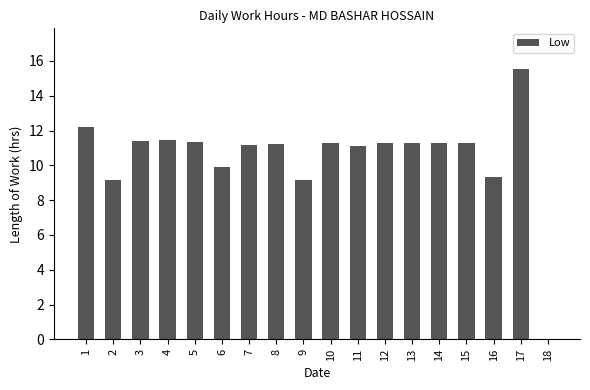

Is it true that the value at 6 is 14.5?

False